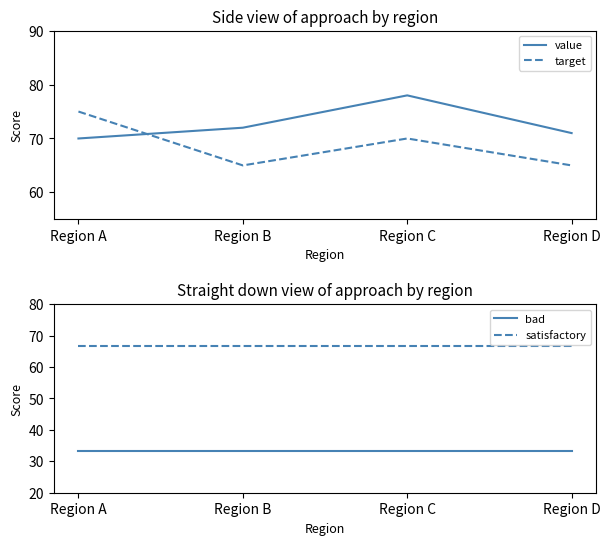

Reading right to left, what are all the values shown in this chart?

value: Region D=71.0	Region C=78.0	Region B=72.0	Region A=70.0
target: Region D=65.0	Region C=70.0	Region B=65.0	Region A=75.0
bad: Region D=33.3	Region C=33.3	Region B=33.3	Region A=33.3
satisfactory: Region D=66.6	Region C=66.6	Region B=66.6	Region A=66.6